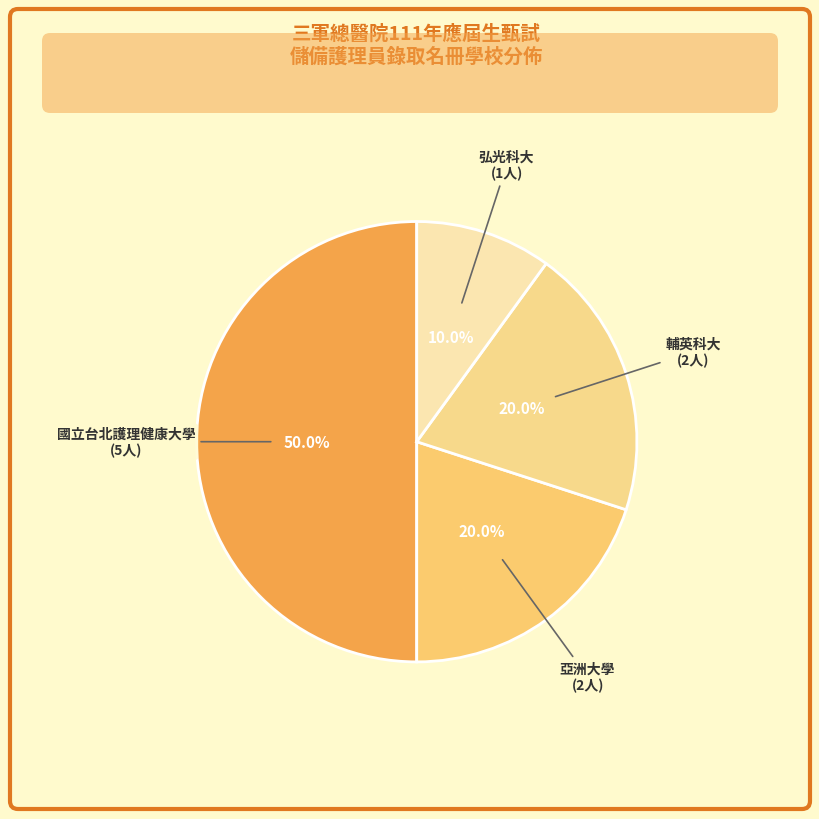

What is the smallest slice in the pie chart?

弘光科大